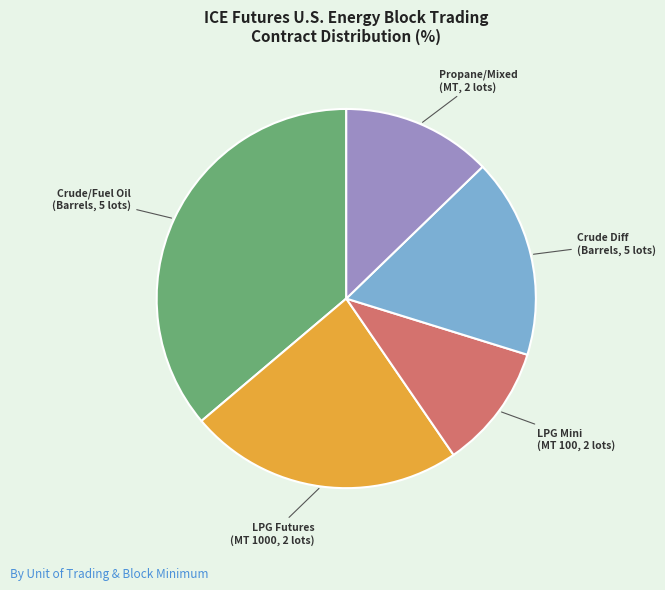

How many slices are in this pie chart?

5